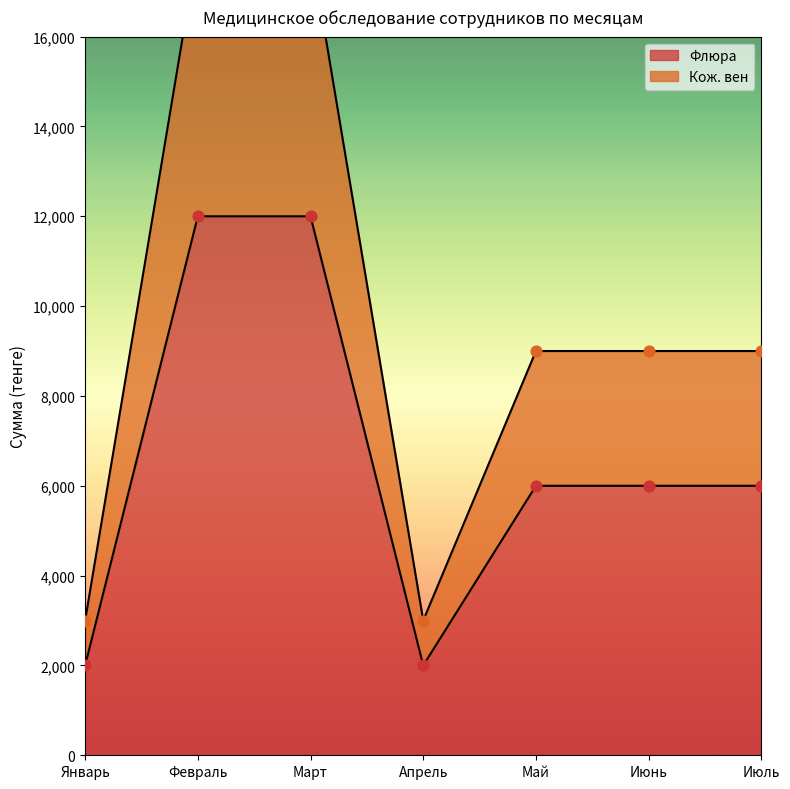

At which category is the sum across all series the highest?

Февраль